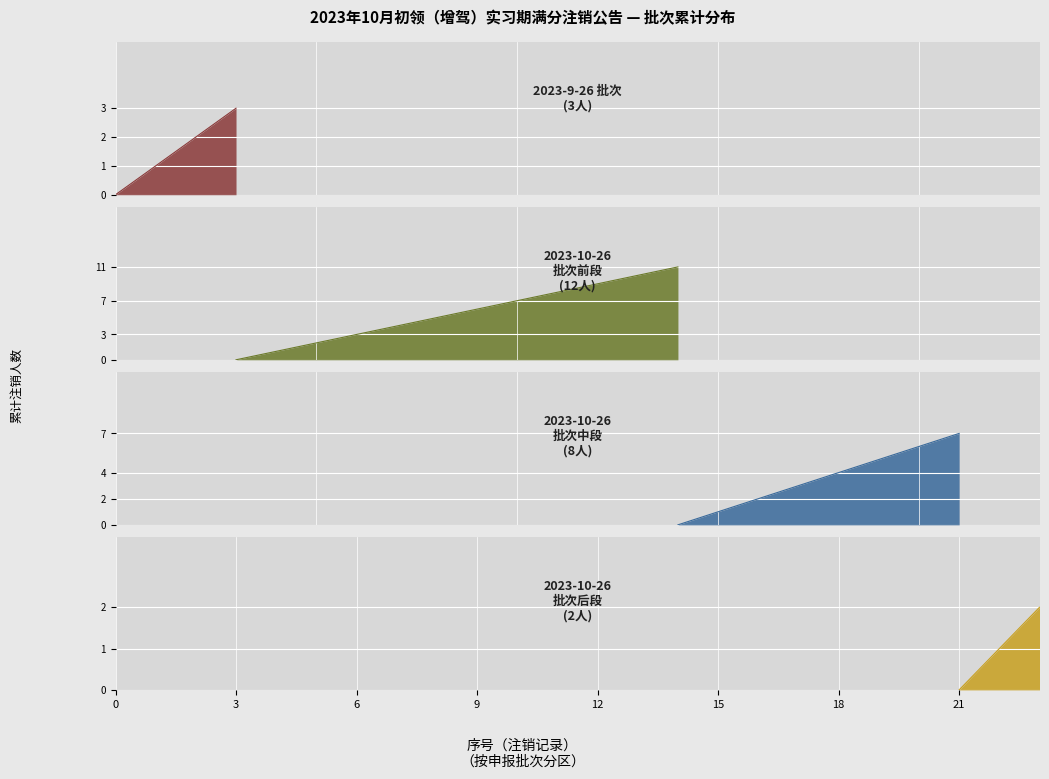

The value of 2023-9-26 at 2023-10-26 is 1. True or false?

True